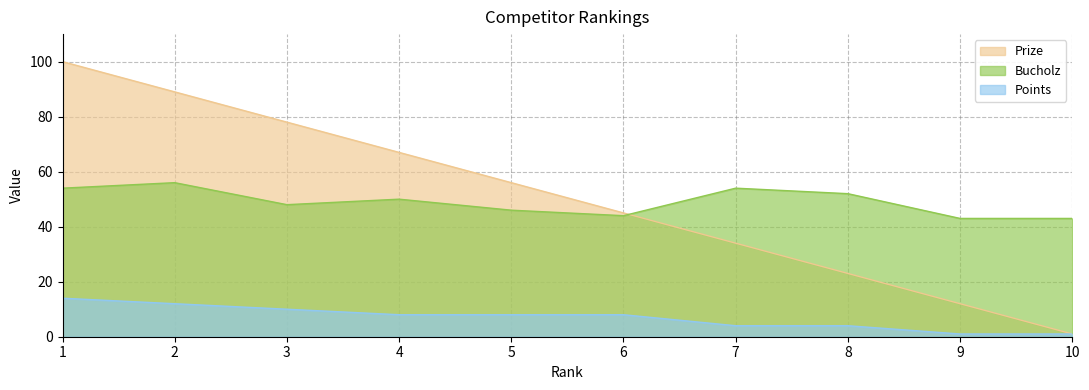

At 10, list the series in order from largest to smallest.

Bucholz, Prize, Points